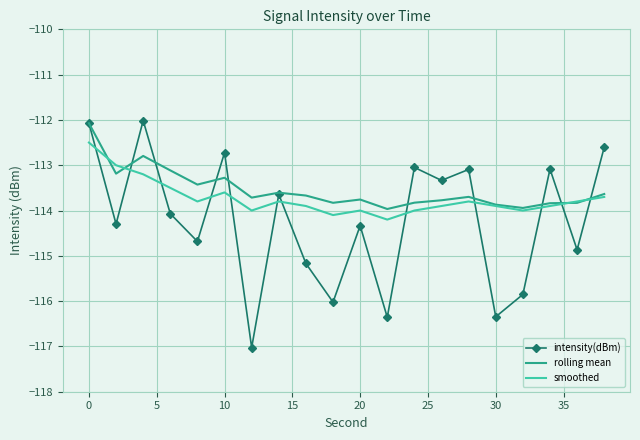

Which series has the widest spread of values?

intensity(dBm)